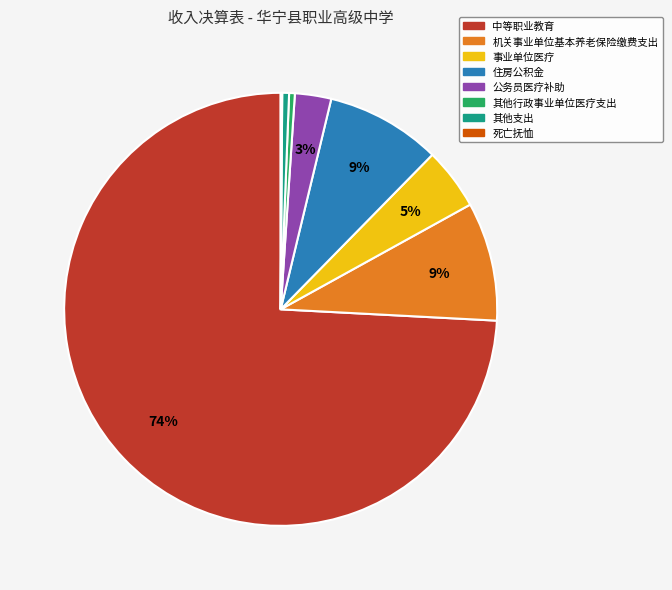

Which category has the biggest portion of the pie?

中等职业教育